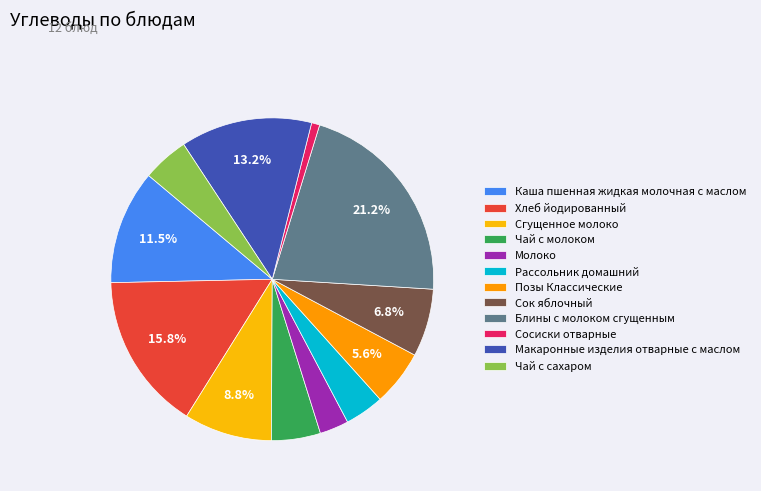

Count the number of slices in the pie.

12